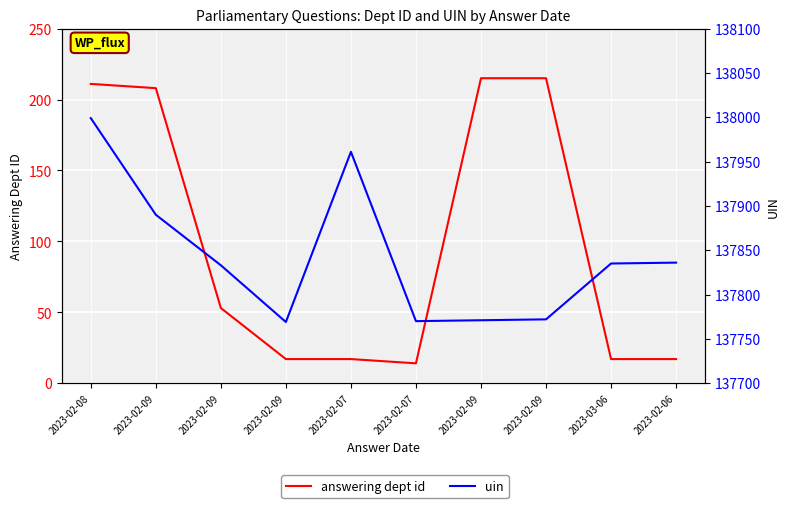

Reading left to right, what are all the values shown in this chart?

answering dept id: 211	208	53	17	17	14	215	215	17	17
uin: 137999	137890	137833	137769	137961	137770	137771	137772	137835	137836